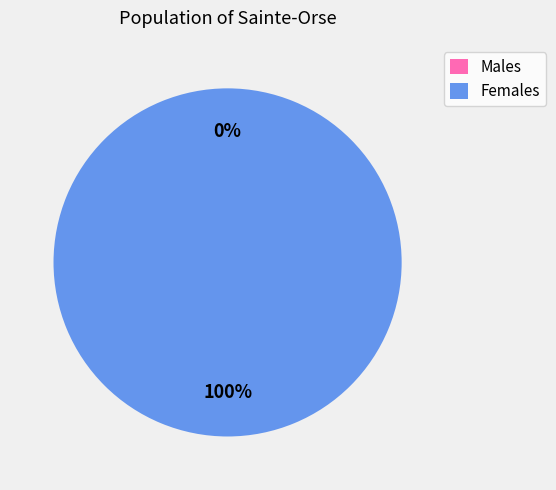

Which slice represents more than half of the pie?

26349